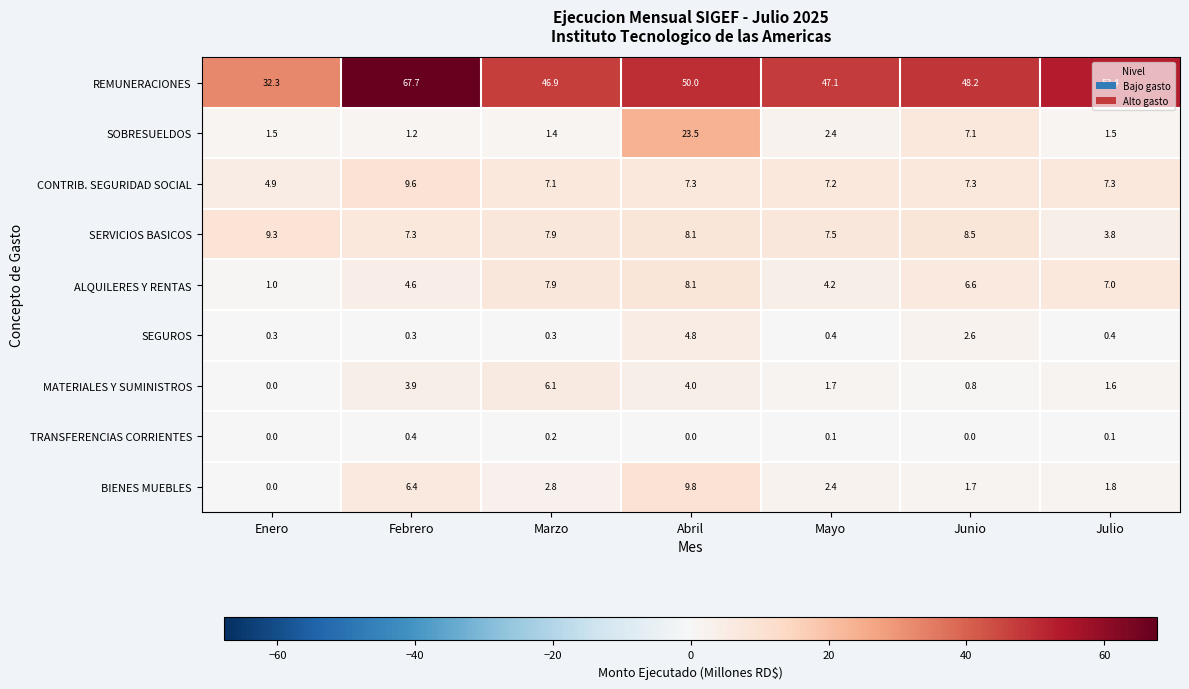

Rank the categories by MATERIALES Y SUMINISTROS value from lowest to highest.

Enero, Junio, Julio, Mayo, Febrero, Abril, Marzo